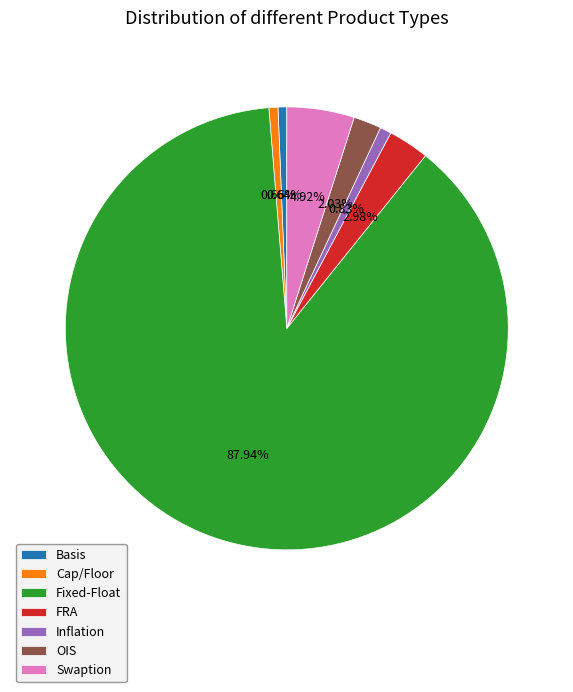

What percentage is the OIS slice, to the nearest percent?

2%